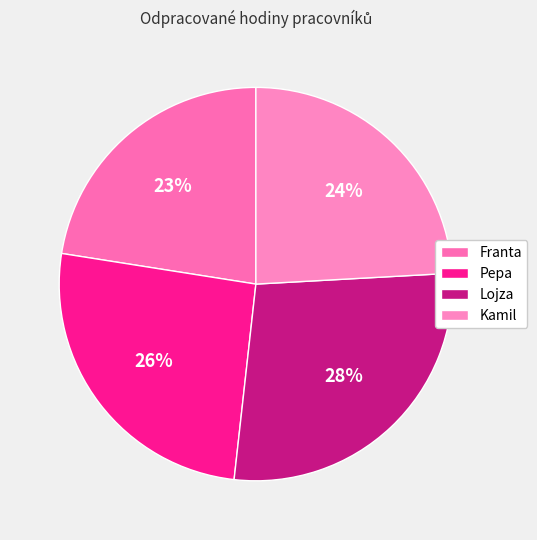

What percentage do Franta and Kamil together represent?

46.6%